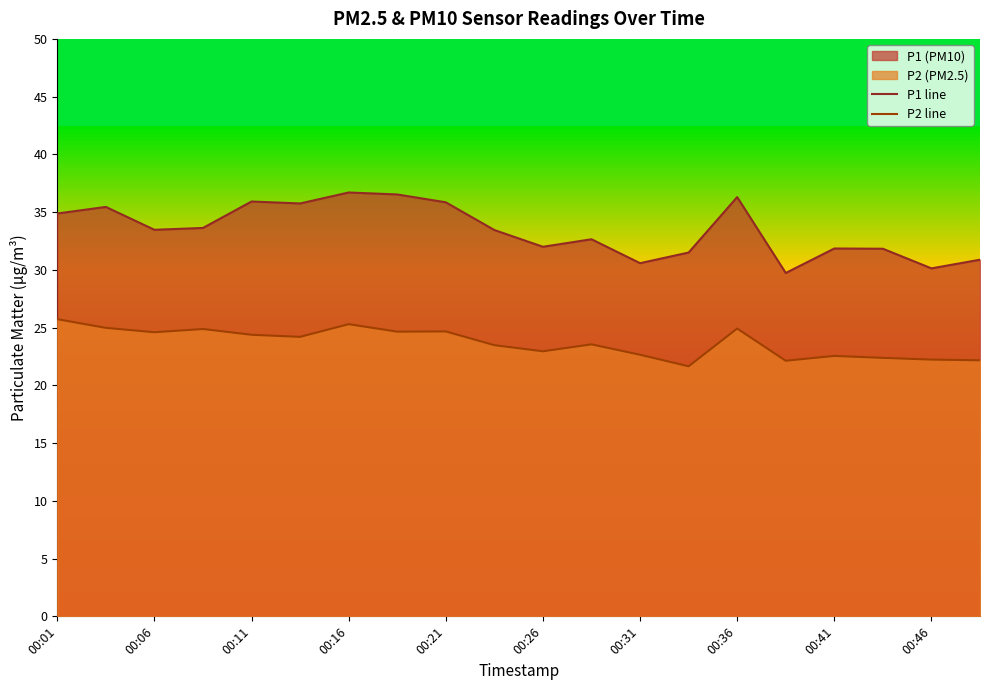

Is it true that P2 line equals 24.9 at 00:36?

True